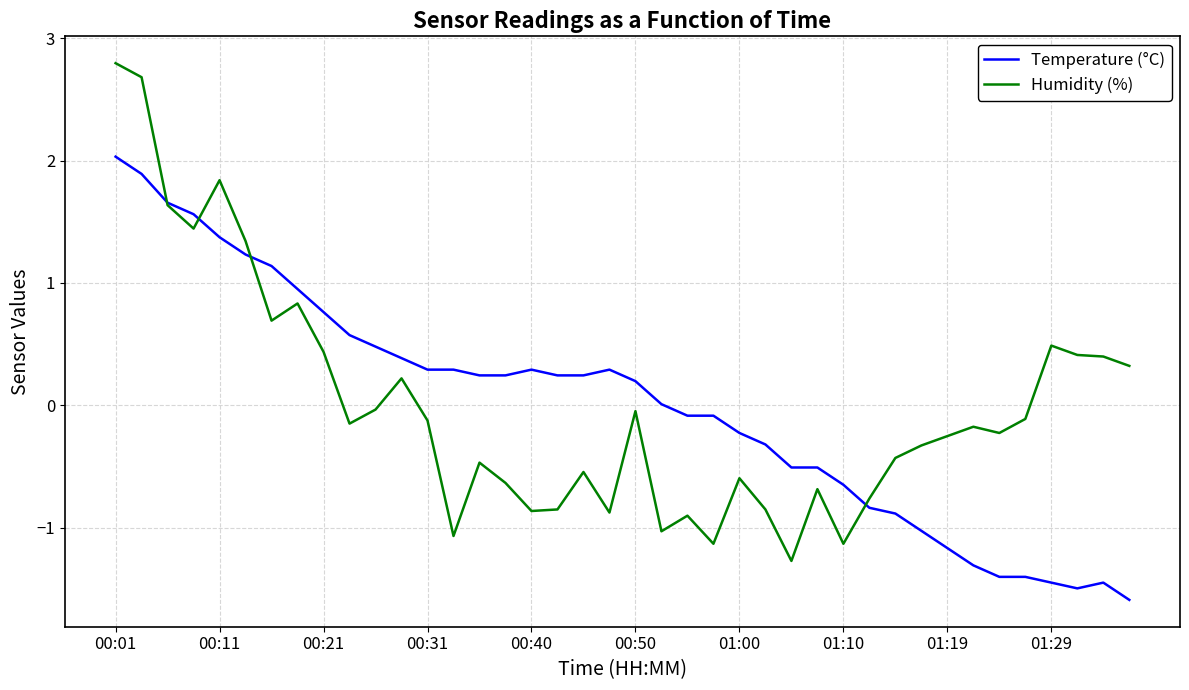

What are all the series names shown in the legend?

Temperature (°C), Humidity (%)